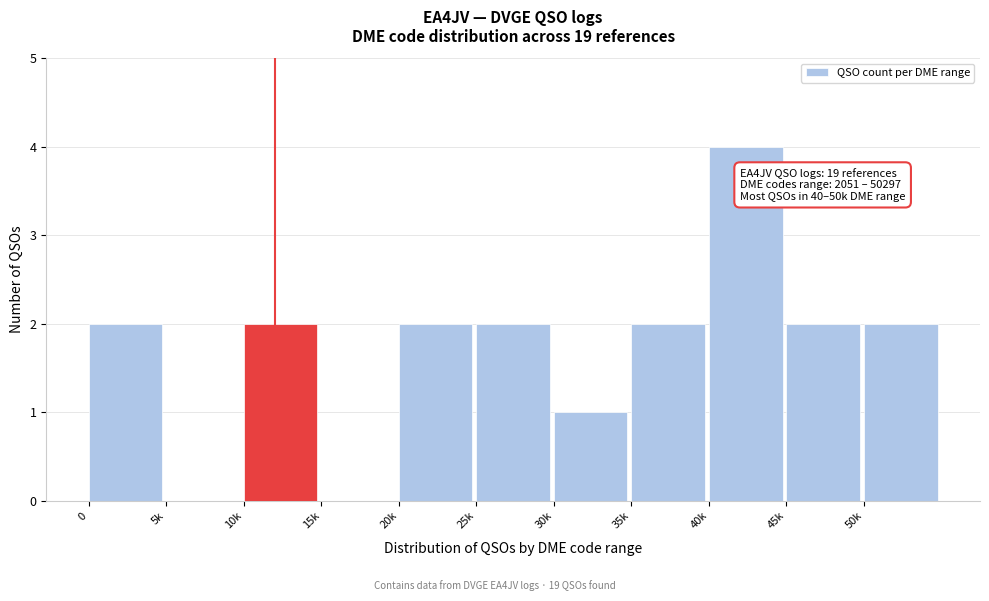

Reading left to right, transcribe all the data shown in this chart.

0=2	5k=0	10k=2	15k=0	20k=2	25k=2	30k=1	35k=2	40k=4	45k=2	50k=2